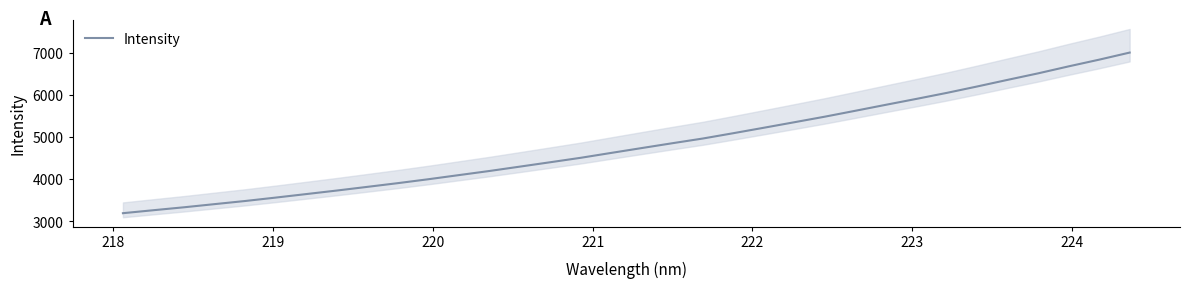

Which has a higher value, 218 or 222?

222